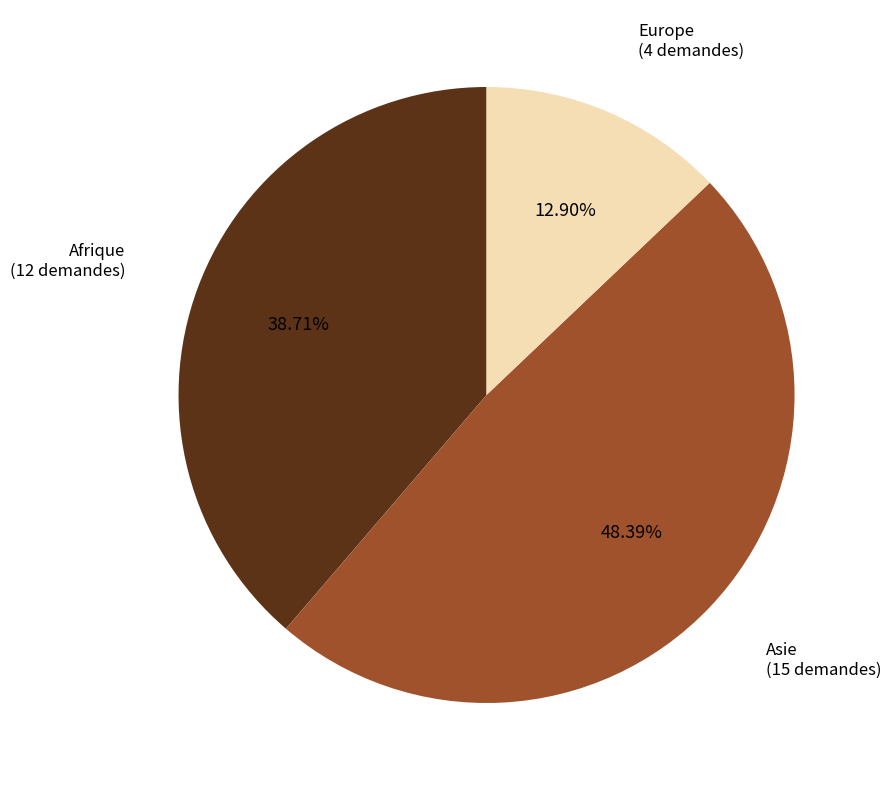

Rank the categories by value from highest to lowest.

Asie, Afrique, Europe